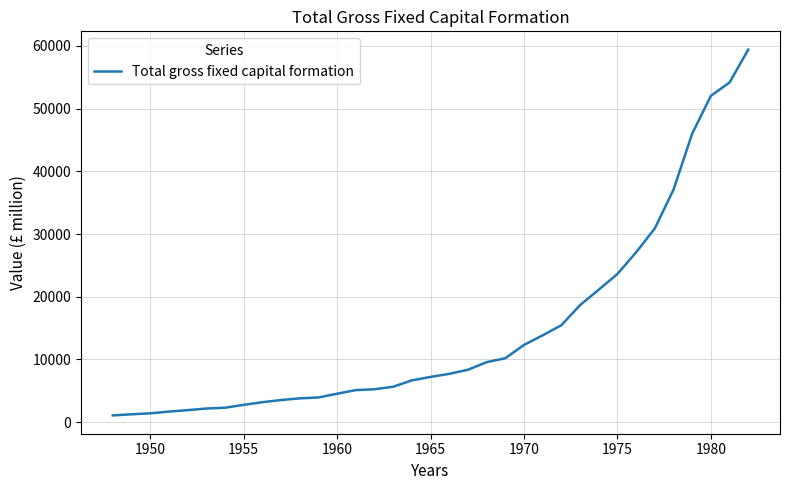

What is the difference between the maximum and minimum values?

58369